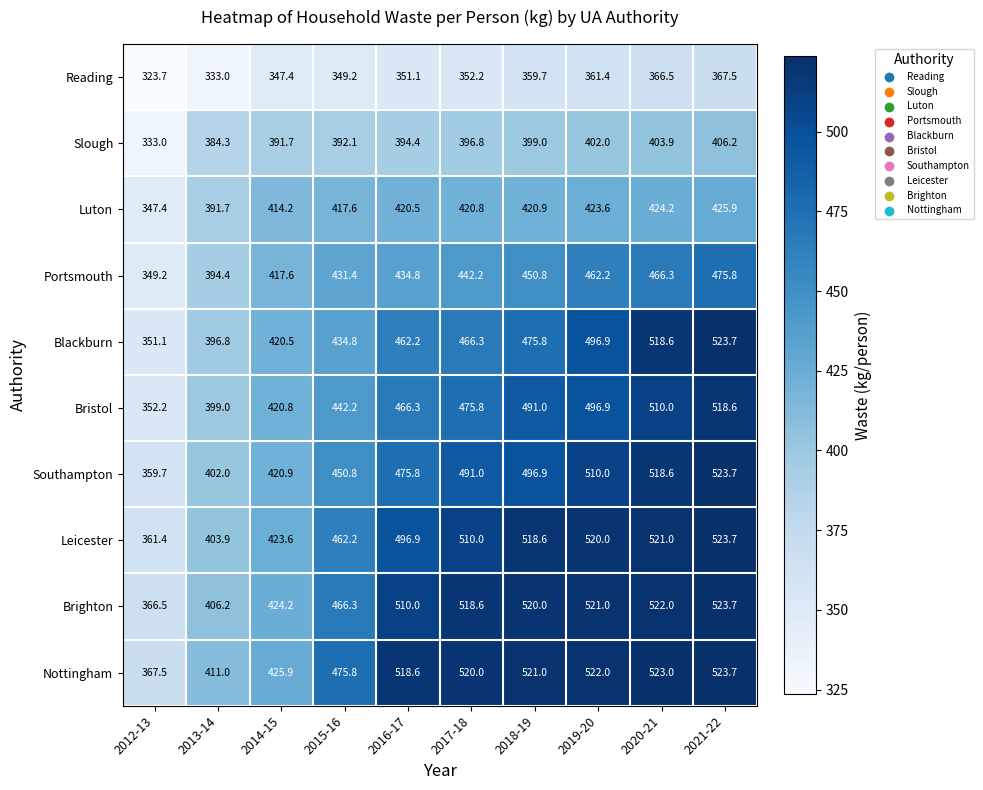

What is the average value of the Bristol series?

457.3